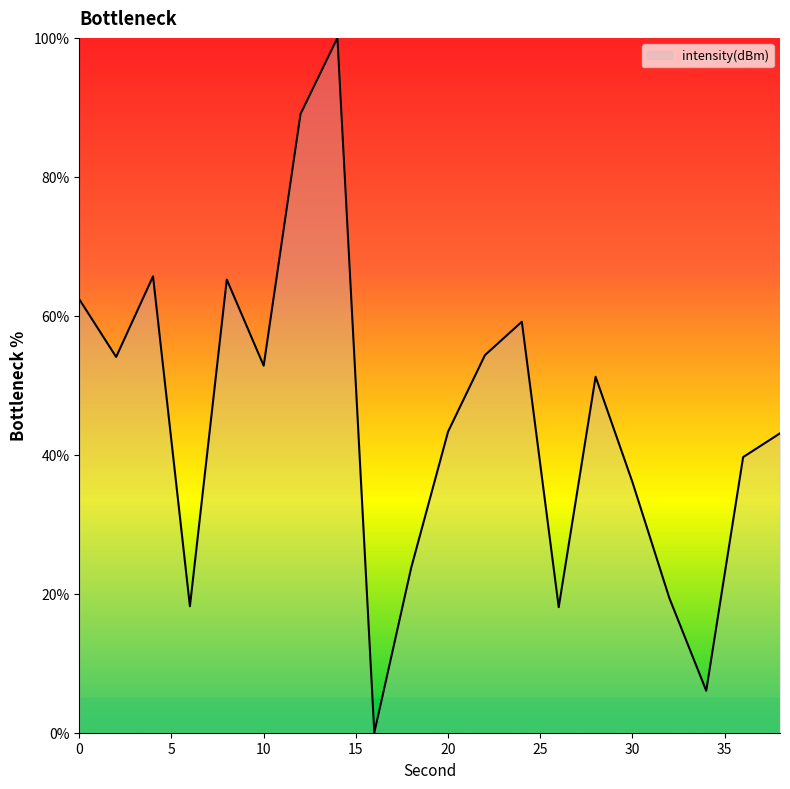

What is the difference between the maximum and minimum values?

100.0